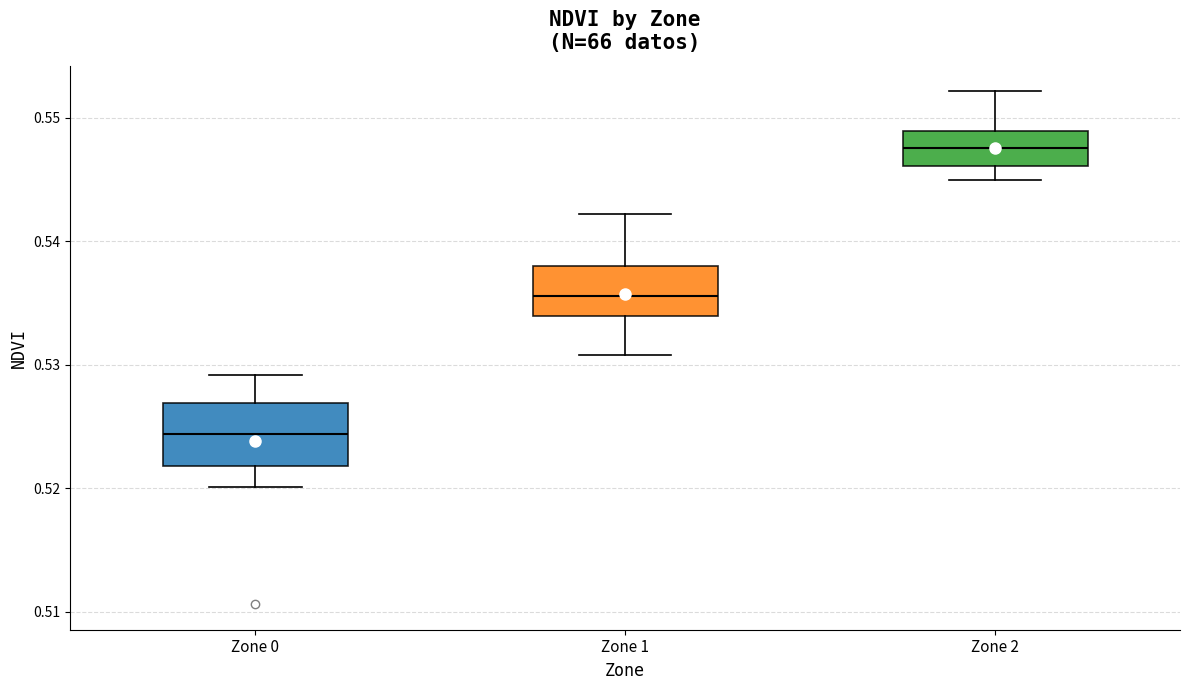

Which box has the lowest median line?

Zone 0